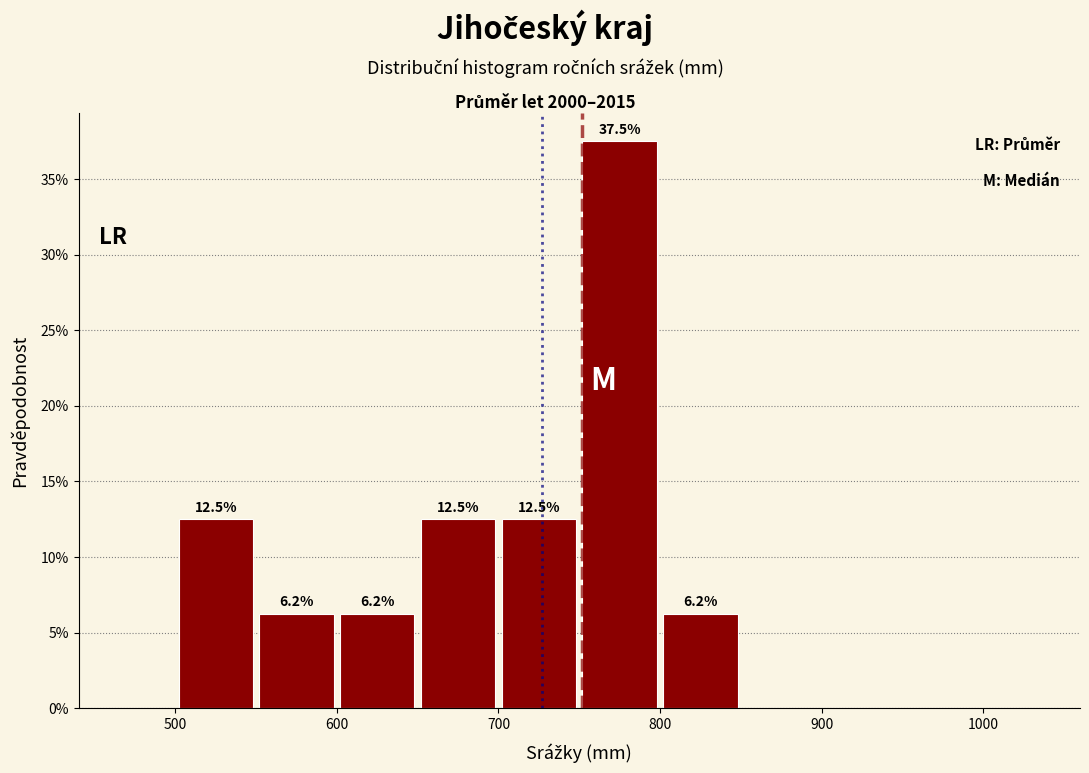

Which range on the x-axis has the tallest bar?

750 to 800